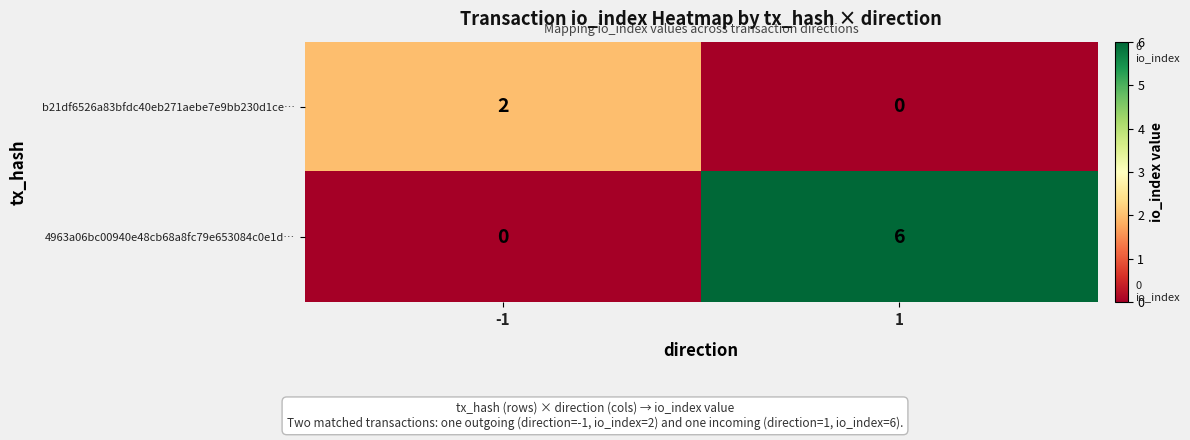

What is the spread (max minus min) of values at 1?

6